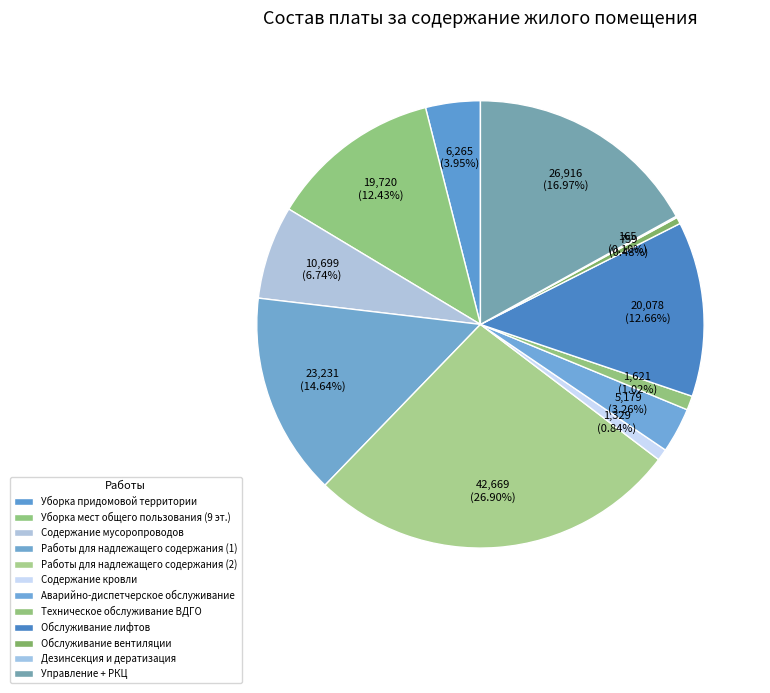

The Дезинсекция и дератизация slice represents 0% of the pie. True or false?

True